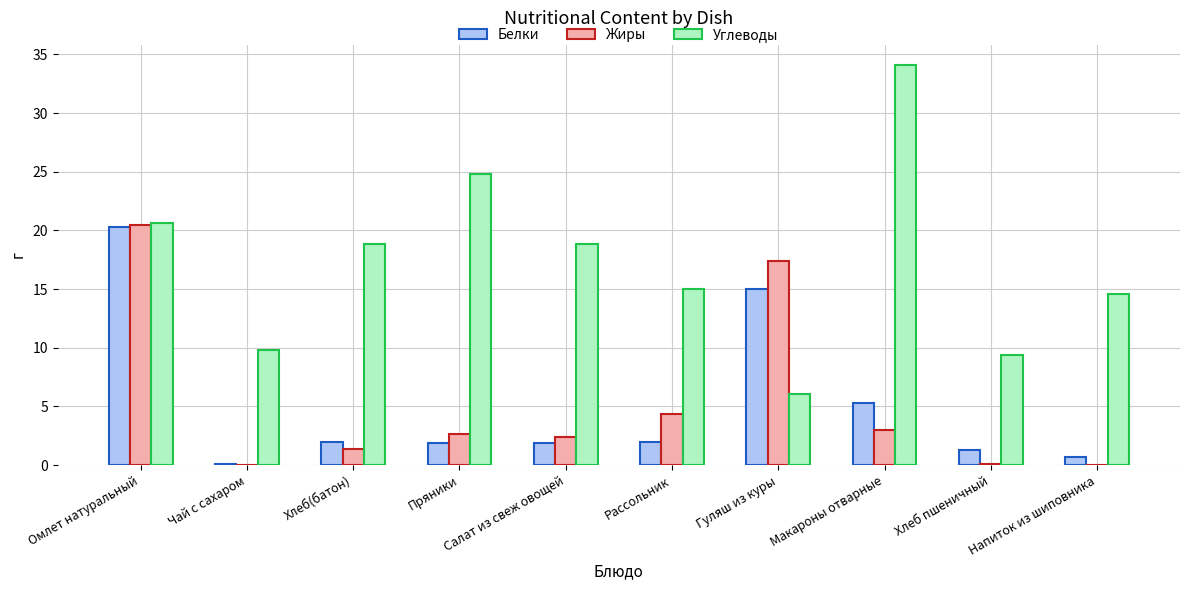

Is it true that Белки equals 7.5 at Макароны отварные?

False